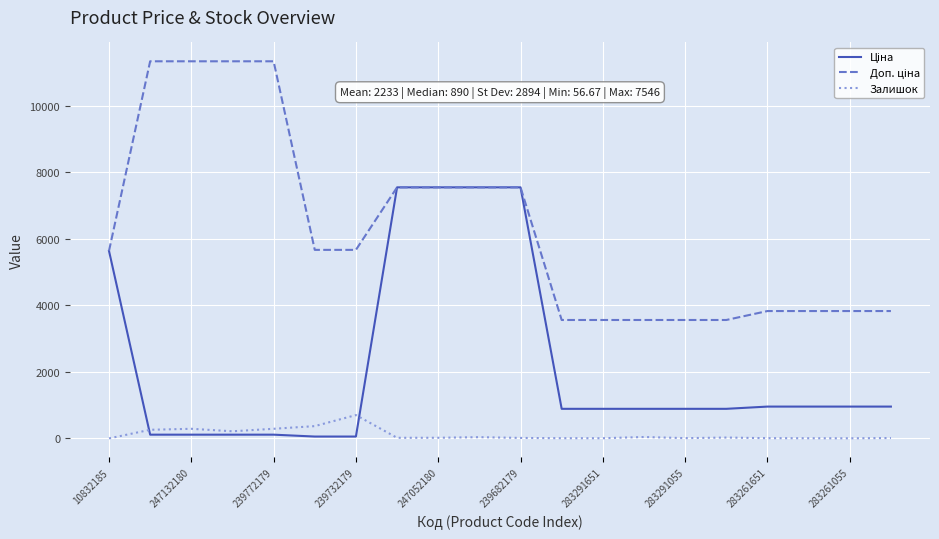

What is the maximum value shown in the chart?

11334.0